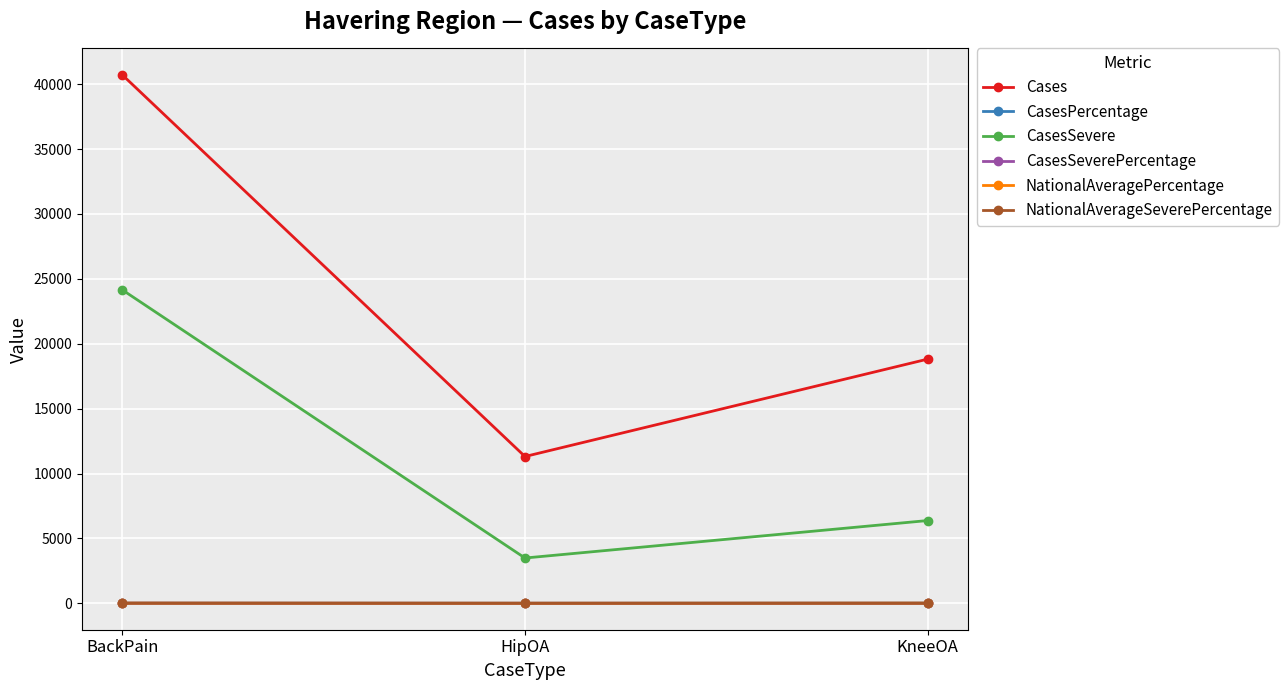

What is the average value of the CasesSevere series?

11340.7